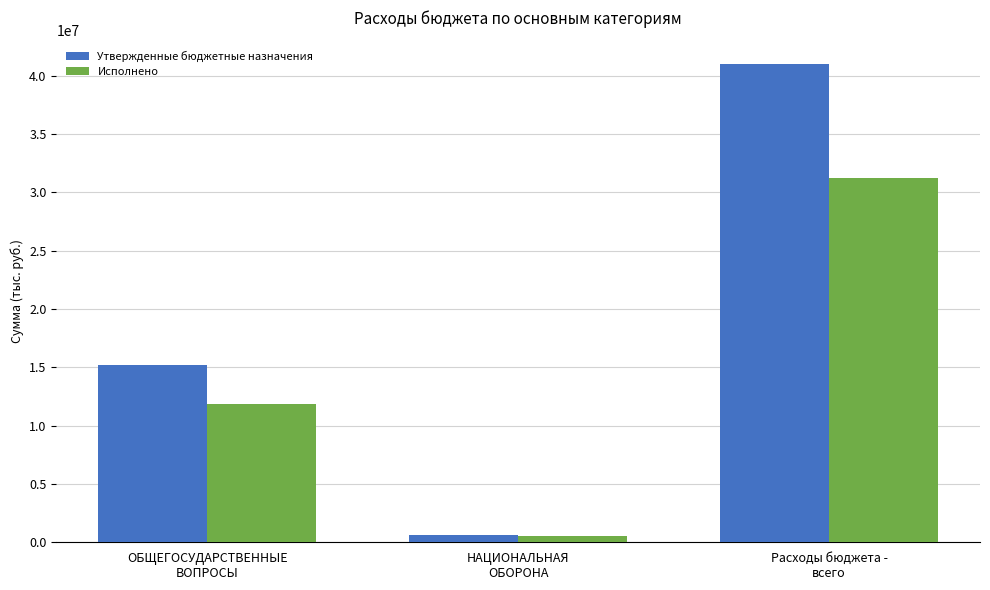

How many bars are there in total?

6